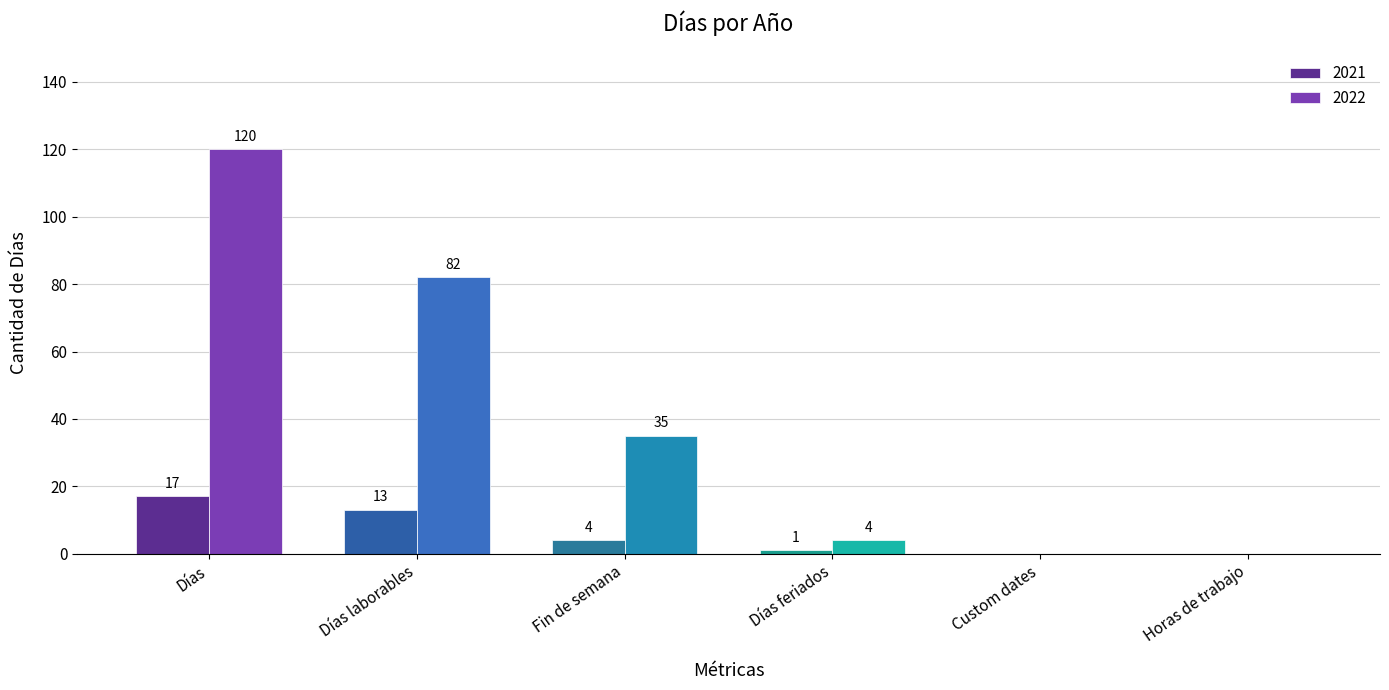

Reading right to left, transcribe all the data shown in this chart.

2021: Horas de trabajo=0	Custom dates=0	Días feriados=1	Fin de semana=4	Días laborables=13	Días=17
2022: Horas de trabajo=0	Custom dates=0	Días feriados=4	Fin de semana=35	Días laborables=82	Días=120